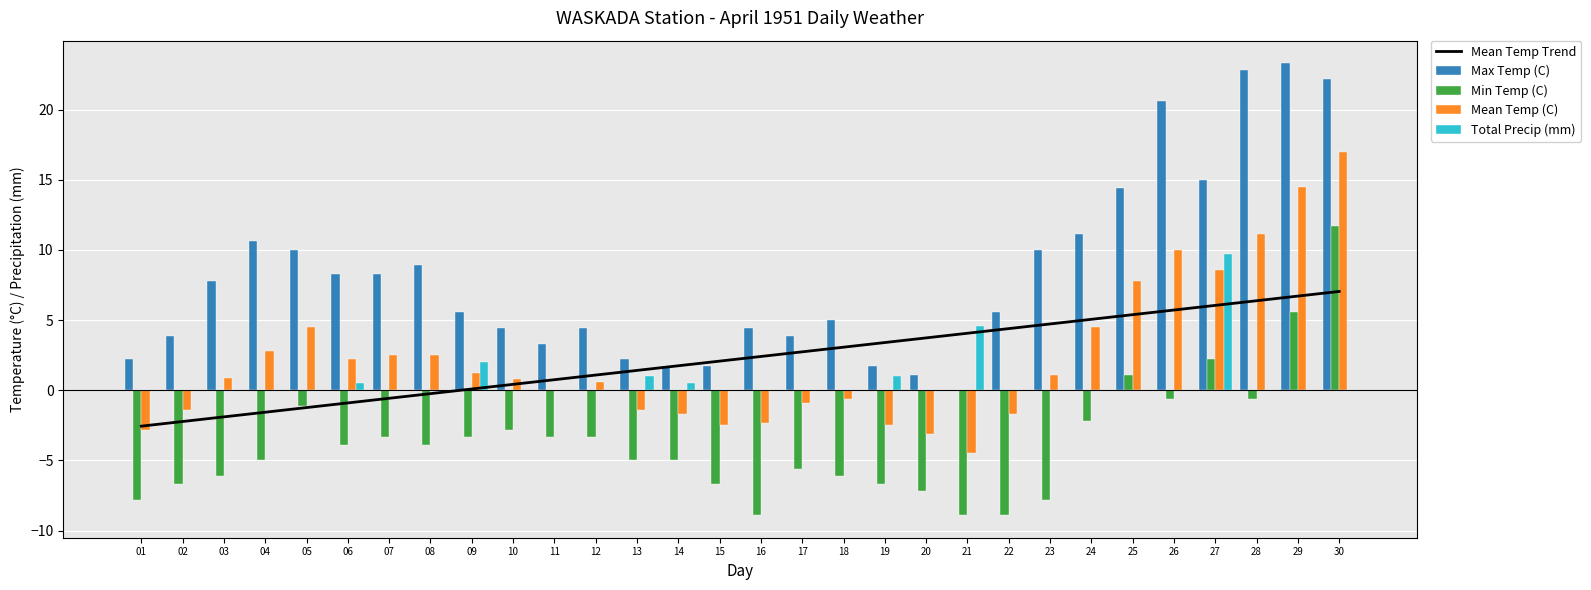

At which category is the sum across all series the highest?

30